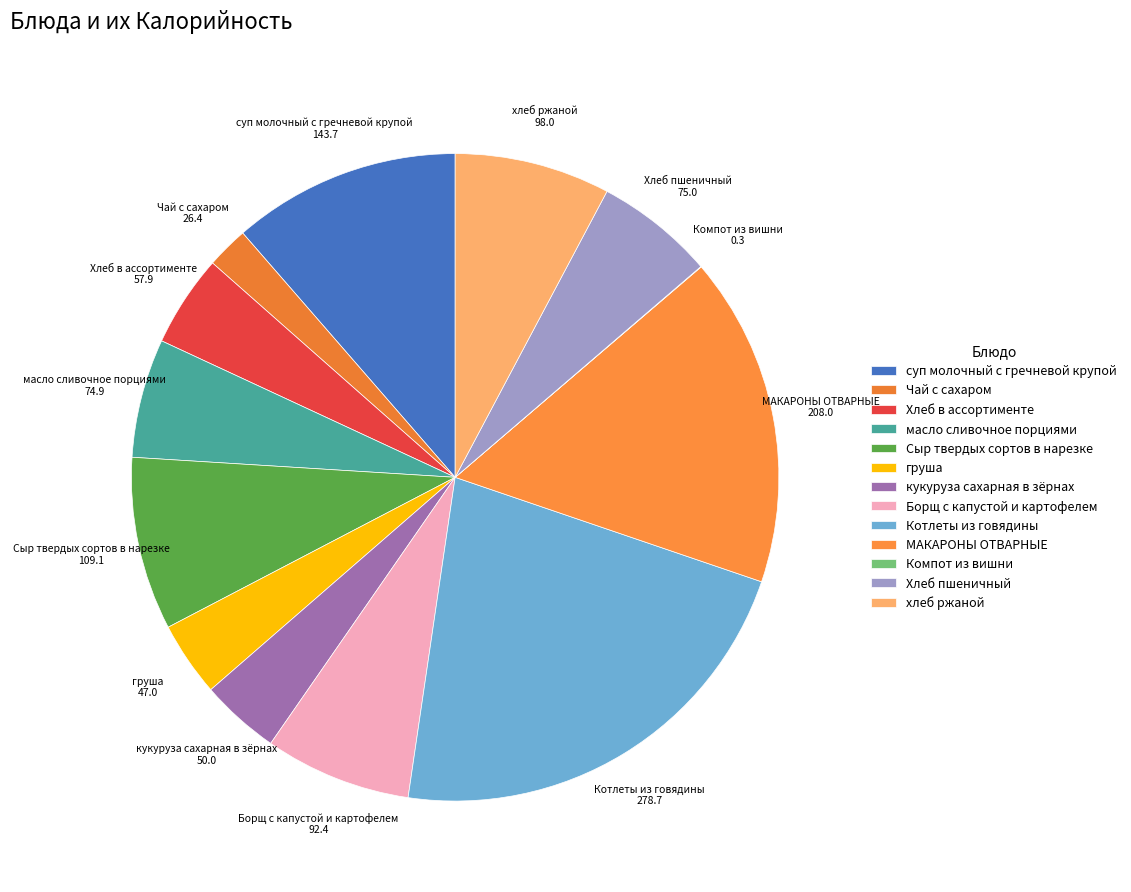

Which has a higher value, суп молочный с гречневой крупой or Котлеты из говядины?

Котлеты из говядины